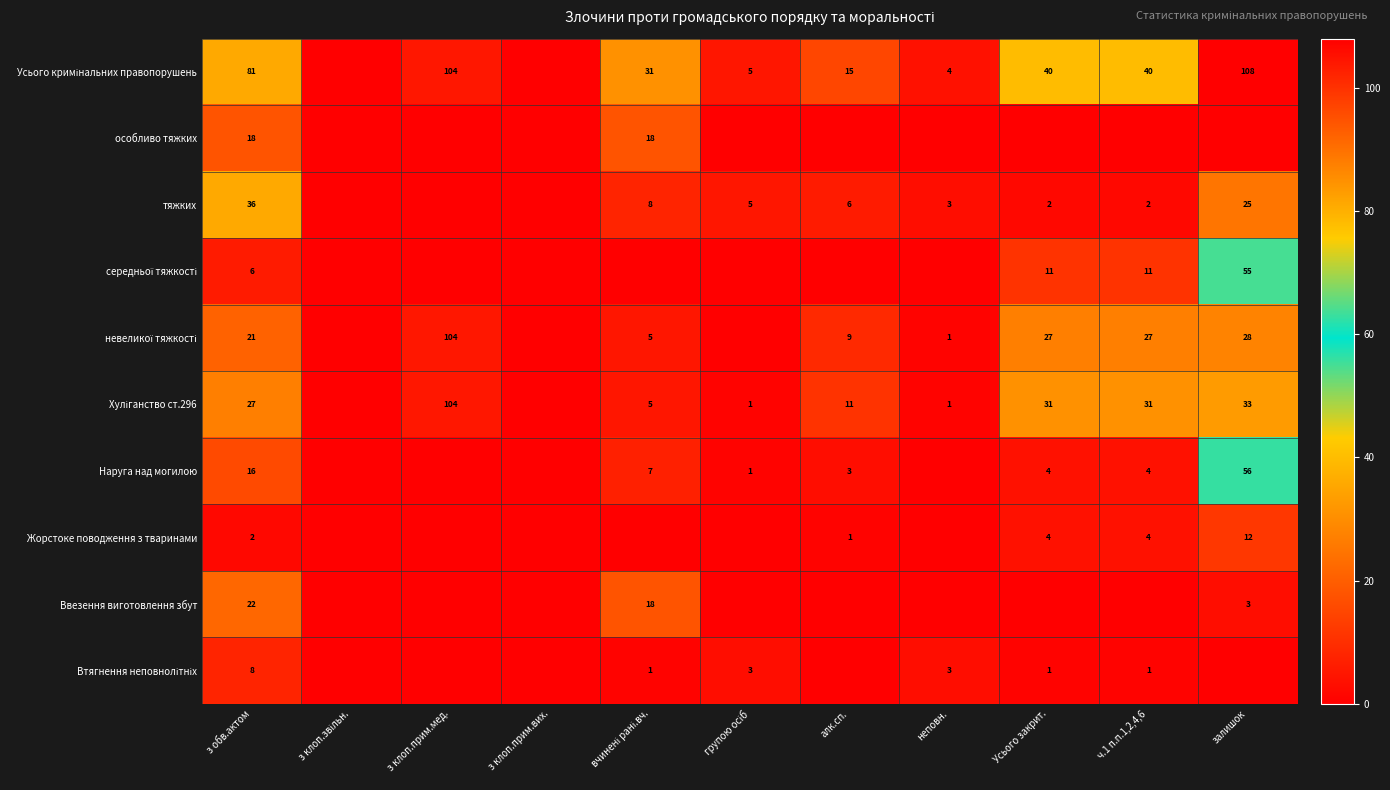

True or false: Жорстоке поводження з тваринами has a value of 4 at Усього закрит..

True